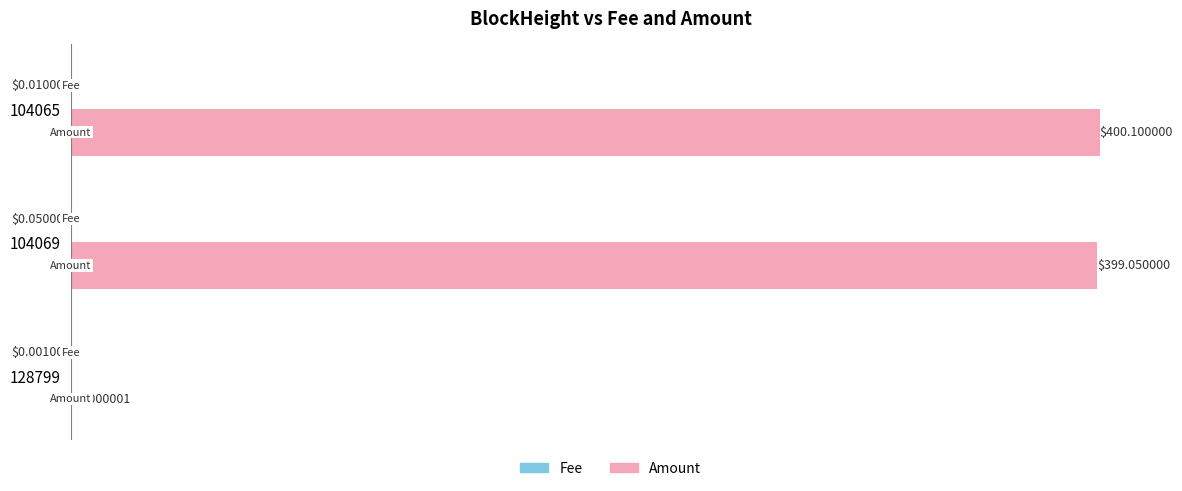

What is the total value across all series at 104069?

399.0